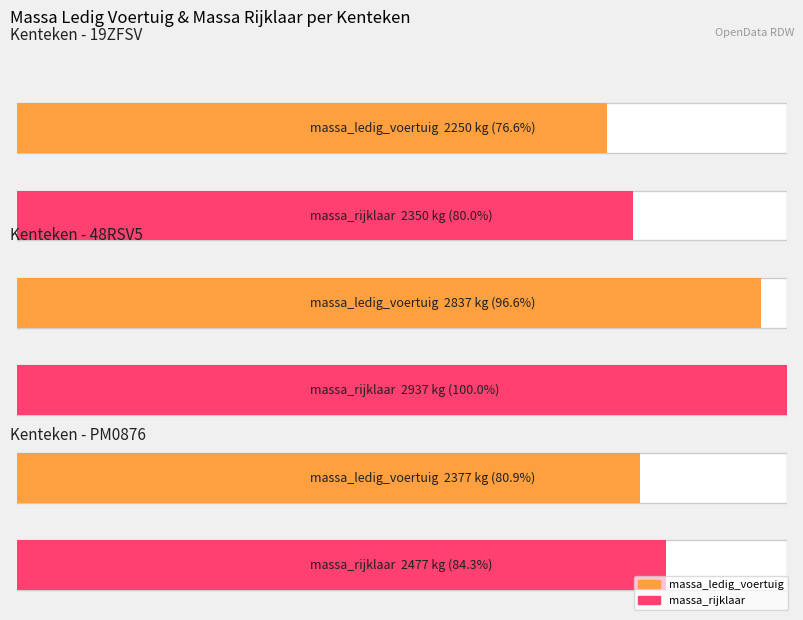

What is the highest value of the massa_rijklaar series?

2937